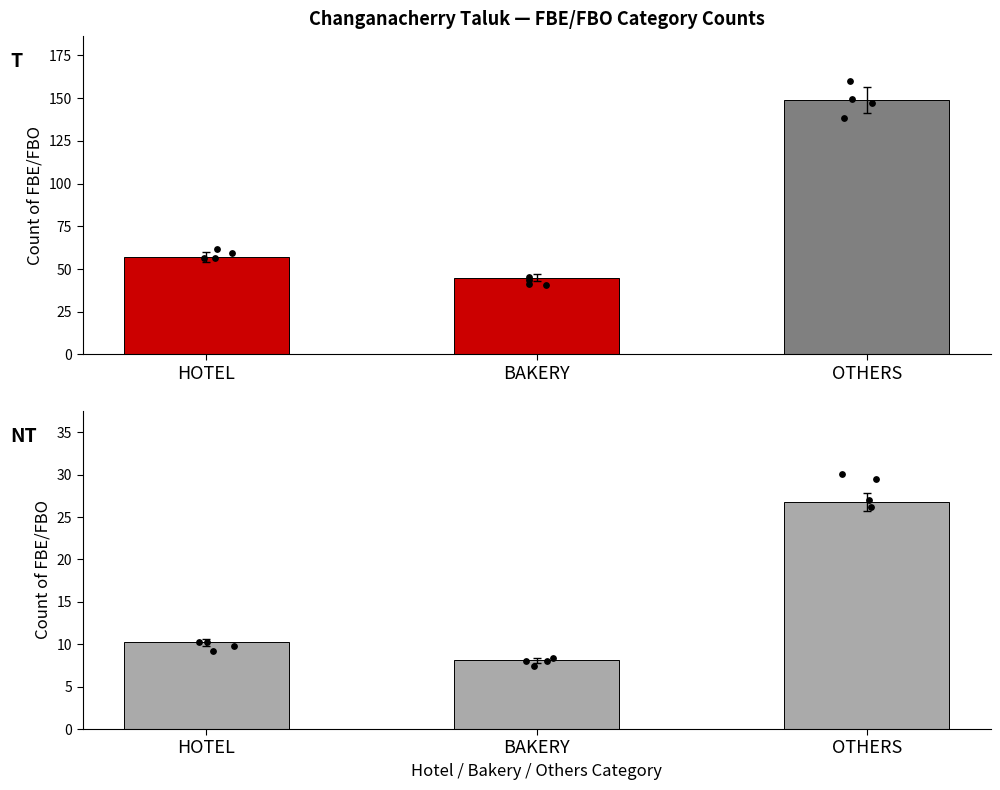

Which series has the largest Y range (max minus min)?

count